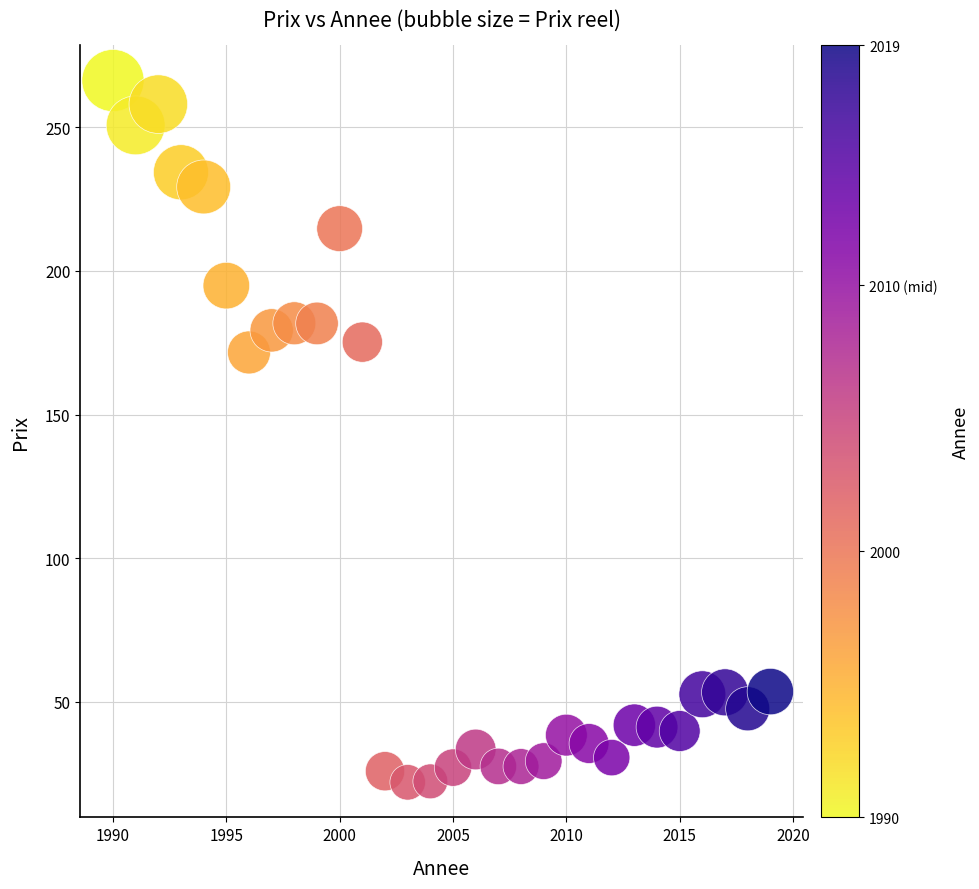

What is the range of X values (max minus min)?

29.0